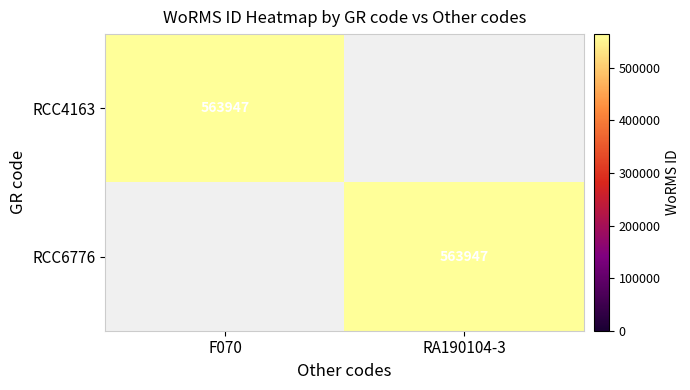

What is the total value across all series at RA190104-3?

563947